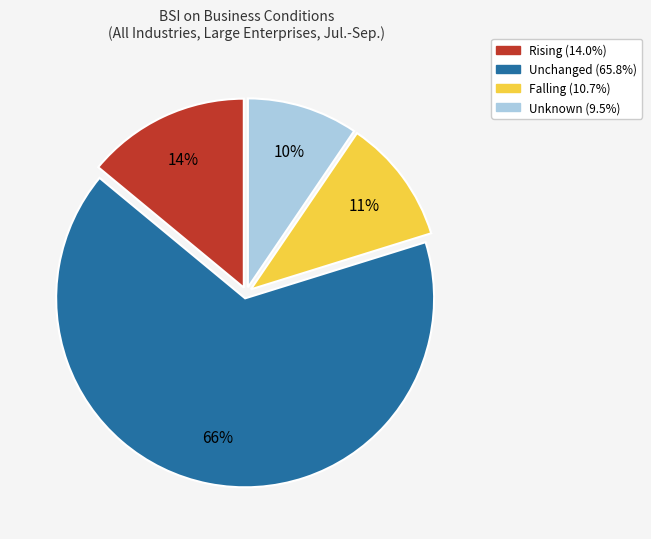

The Falling slice represents 1% of the pie. True or false?

False